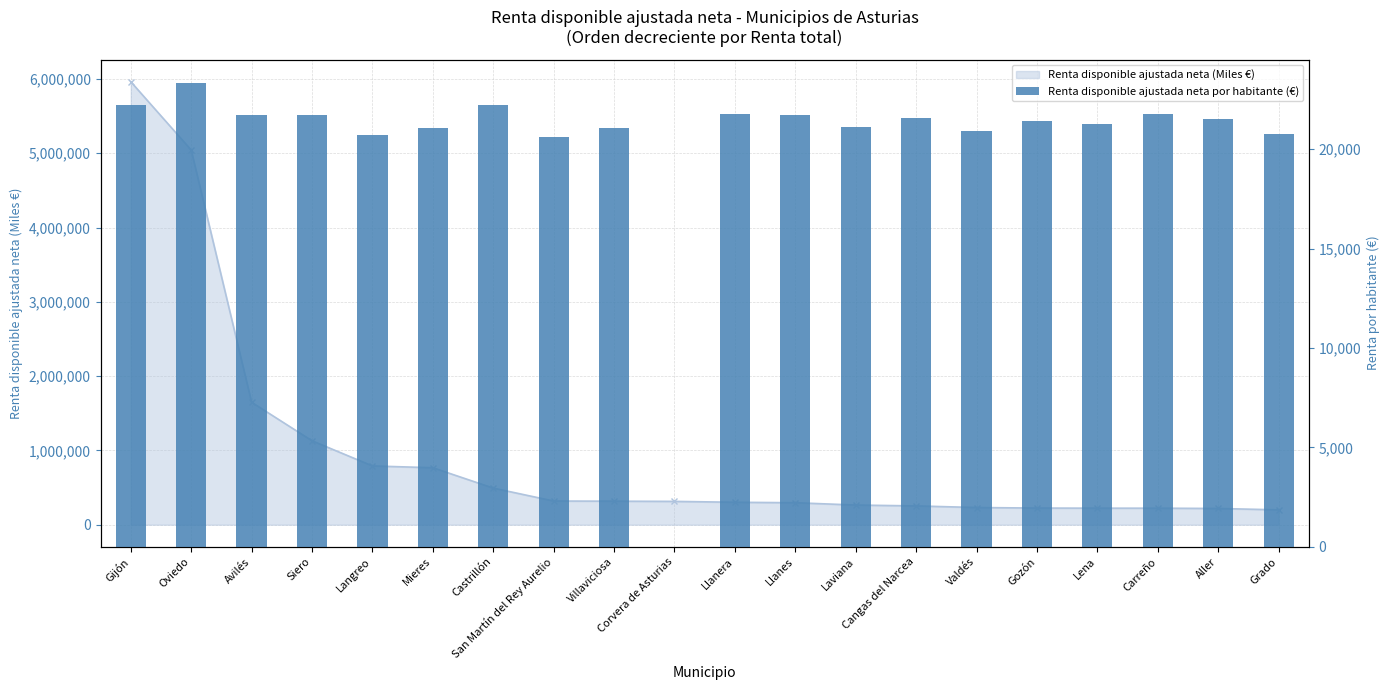

The chart shows a value of 33326 at Valdés. True or false?

False